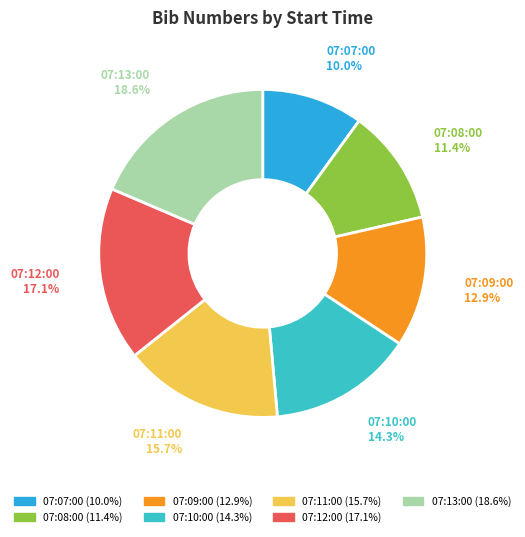

Approximately how many times larger is the value at 07:07:00 compared to 07:10:00?

0.7